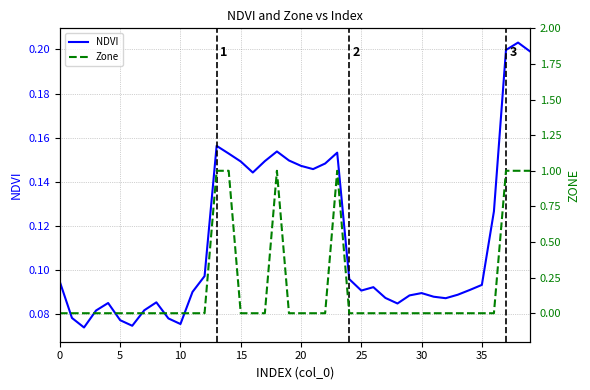

The Zone series shows 0.3 at 30. True or false?

False